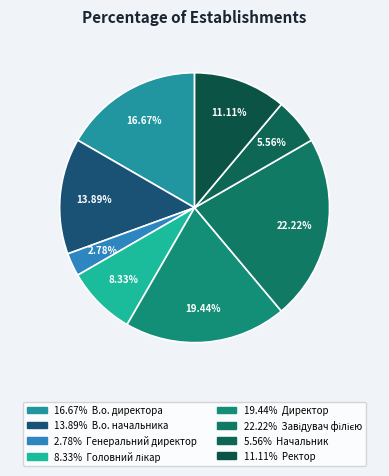

Rank the categories by value from highest to lowest.

Завідувач філією, Директор, В.о. директора, В.о. начальника, Ректор, Головний лікар, Начальник, Генеральний директор